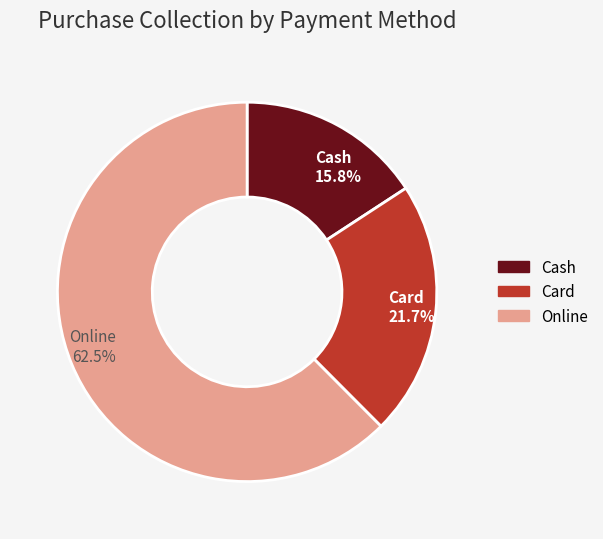

To the nearest percent, what portion does Cash represent?

16%